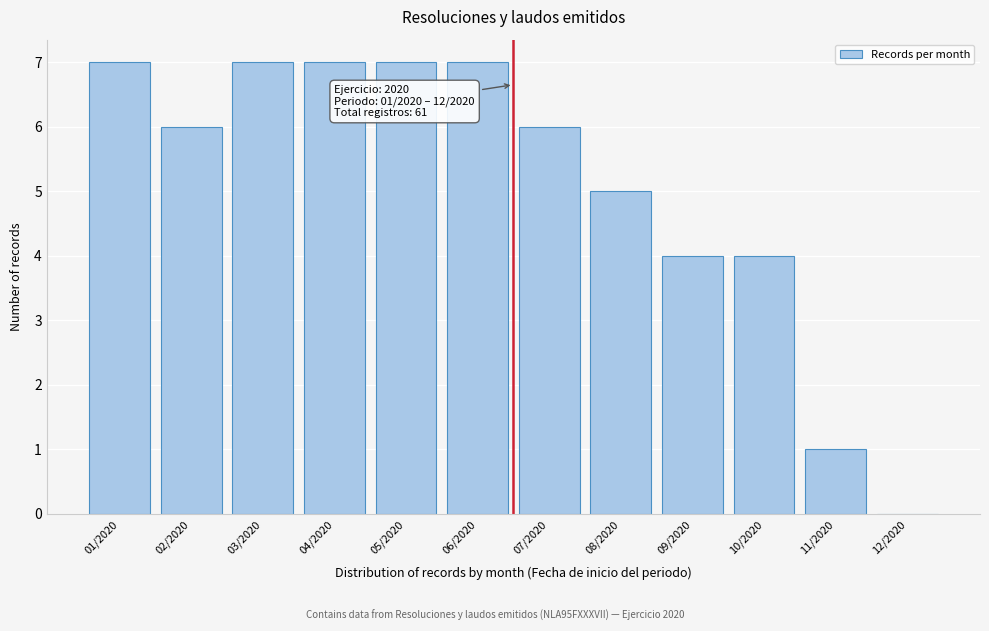

Reading right to left, transcribe all the data shown in this chart.

12/2020=0	11/2020=1	10/2020=4	09/2020=4	08/2020=5	07/2020=6	06/2020=7	05/2020=7	04/2020=7	03/2020=7	02/2020=6	01/2020=7